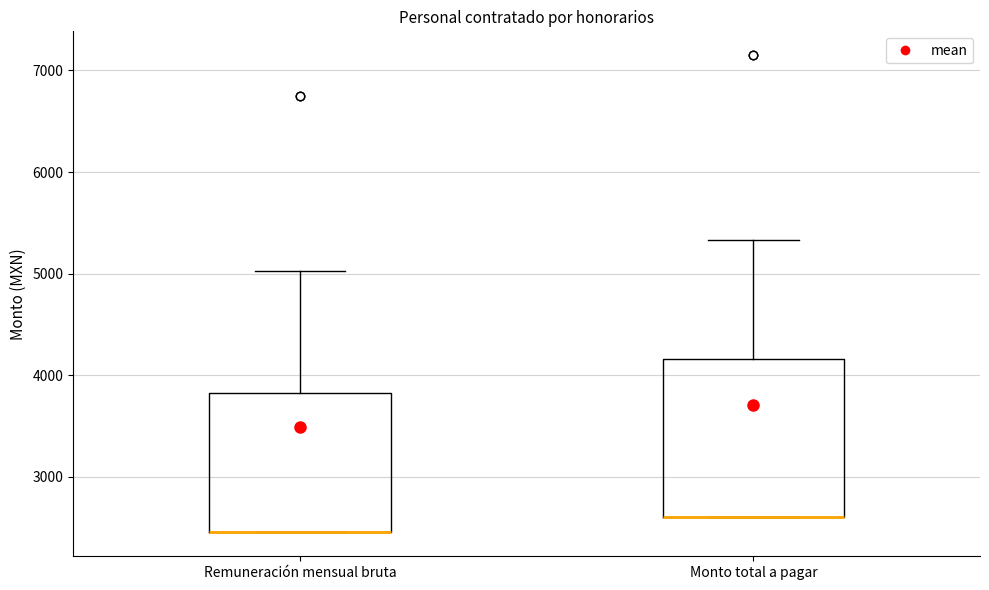

Comparing the boxes themselves (not the whiskers), which one is the tallest?

Monto total a pagar